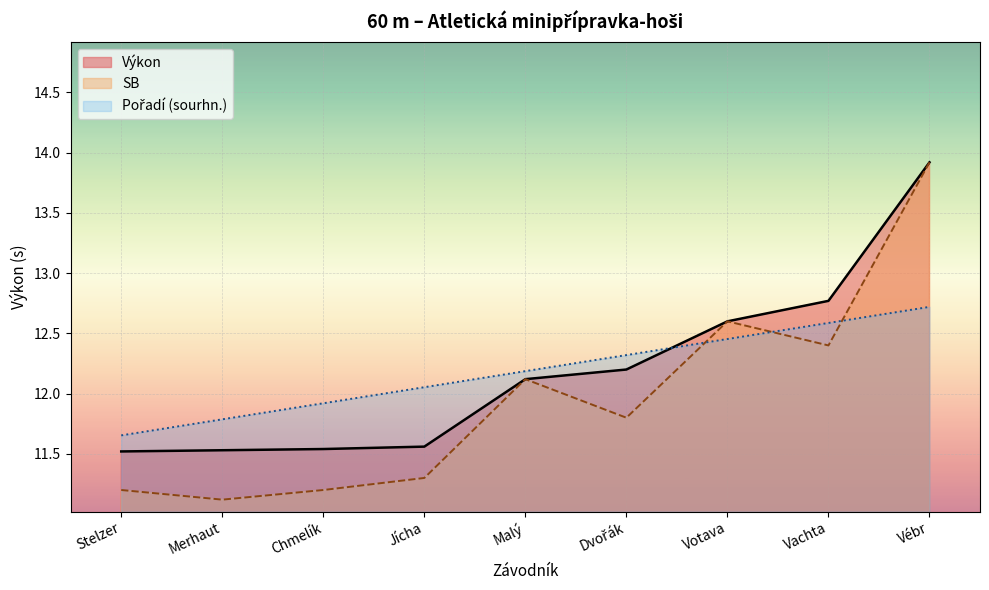

Where does the Výkon series first go above 12?

Malý